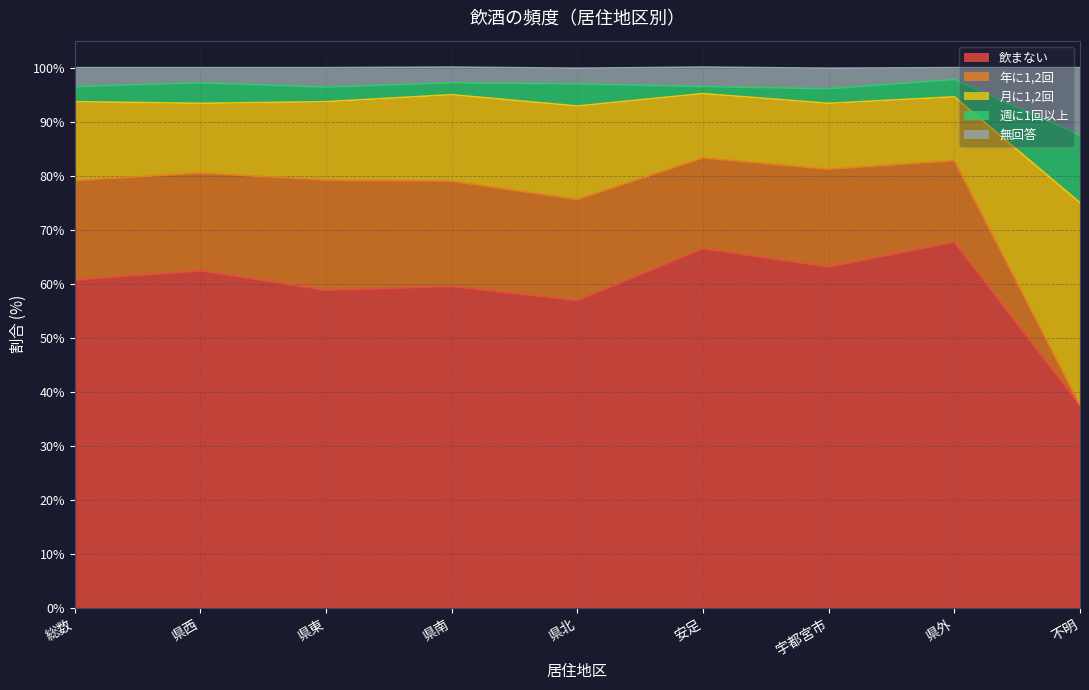

The 週に1回以上 series shows 65.8 at 県南. True or false?

False